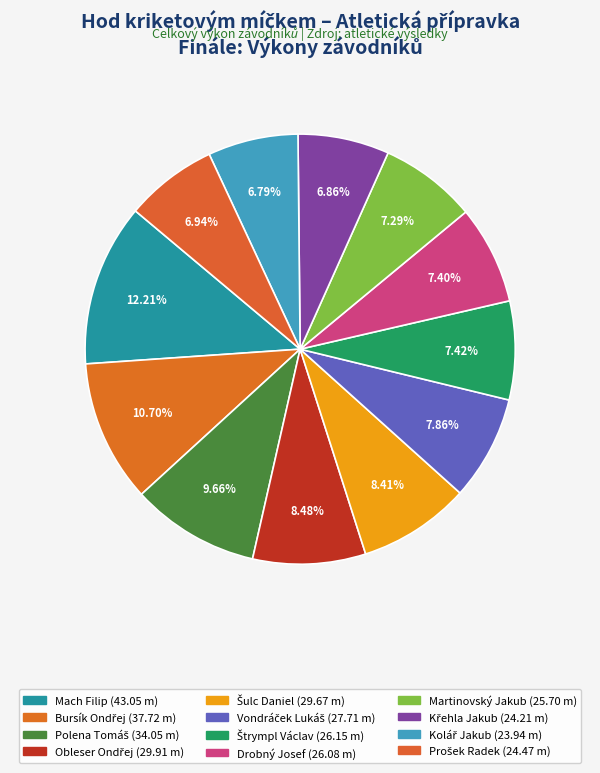

Combined, do Prošek Radek and Mach Filip account for over 50%?

No